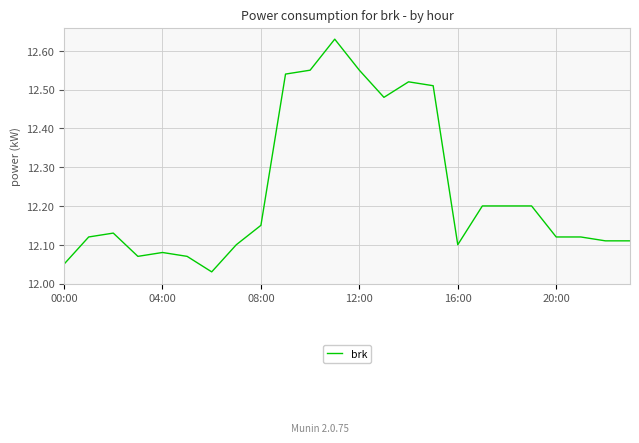

What is the difference between the maximum and minimum values?

0.6